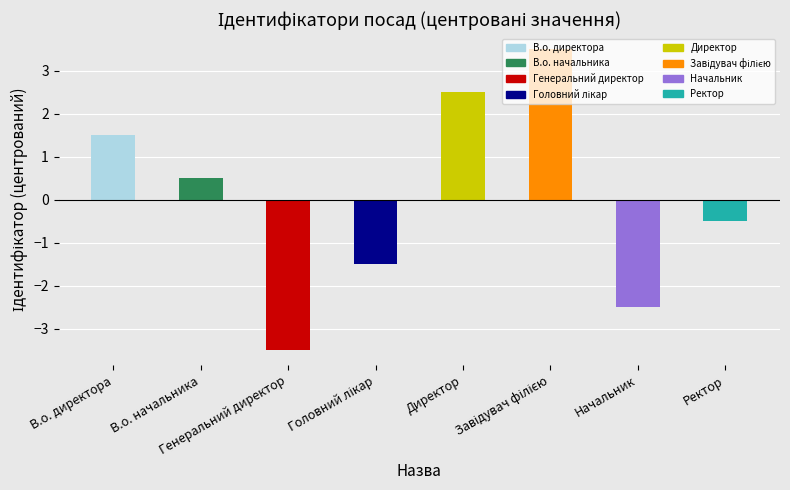

What is the value of the 2nd bar from the left?

0.5